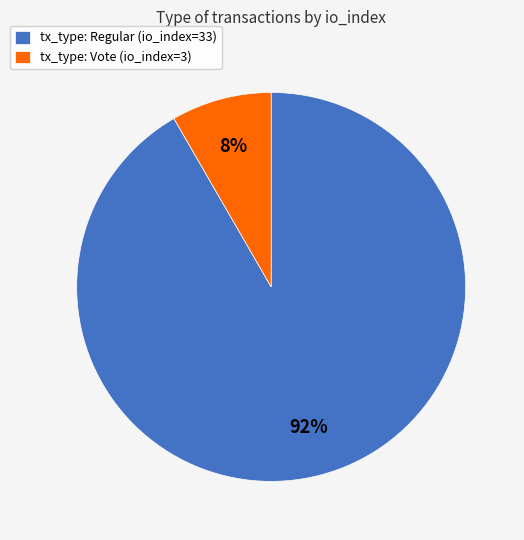

Combined, do tx_type: Vote (io_index=3) and tx_type: Regular (io_index=33) account for over 50%?

Yes